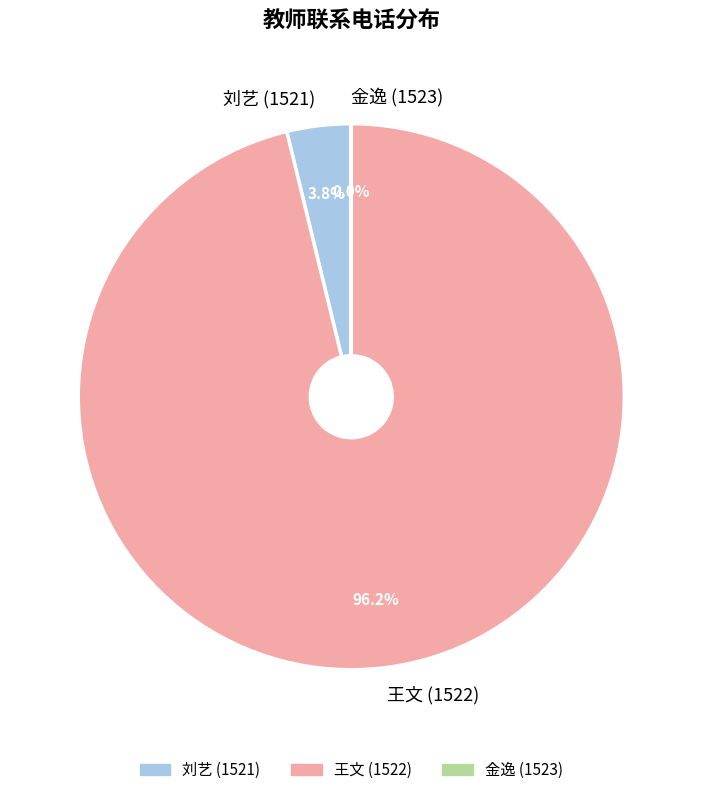

What percentage is NOT represented by 王文 (1522)?

3.8%